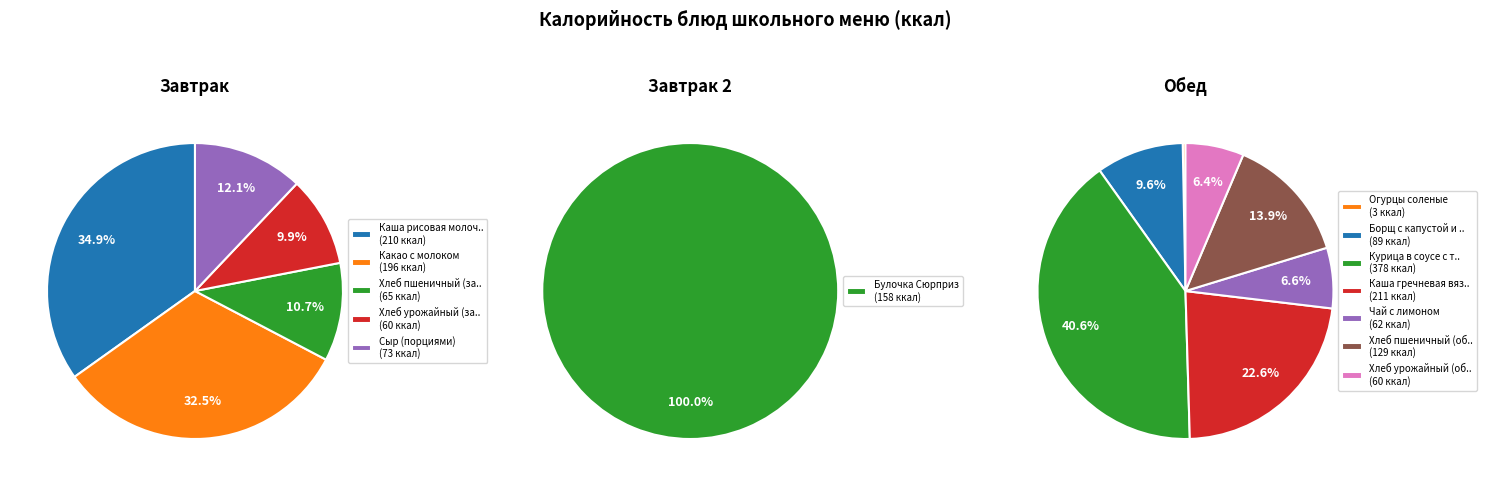

Between Каша рисовая молочная жидкая and Хлеб урожайный (завтрак), which is larger?

Каша рисовая молочная жидкая